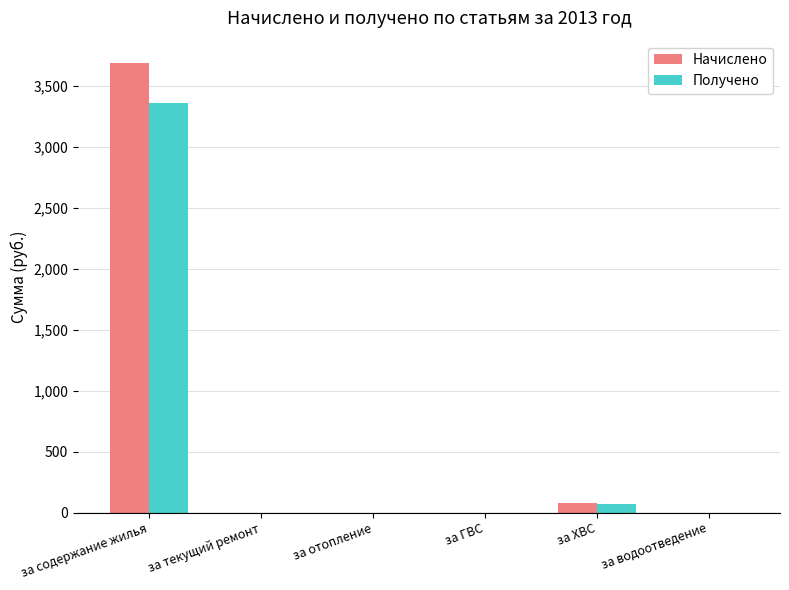

Reading right to left, transcribe all the data shown in this chart.

Начислено: за водоотведение=0.0	за ХВС=82.4	за ГВС=0.0	за отопление=0.0	за текущий ремонт=0.0	за содержание жилья=3689.5
Получено: за водоотведение=0.0	за ХВС=72.1	за ГВС=0.0	за отопление=0.0	за текущий ремонт=0.0	за содержание жилья=3359.9